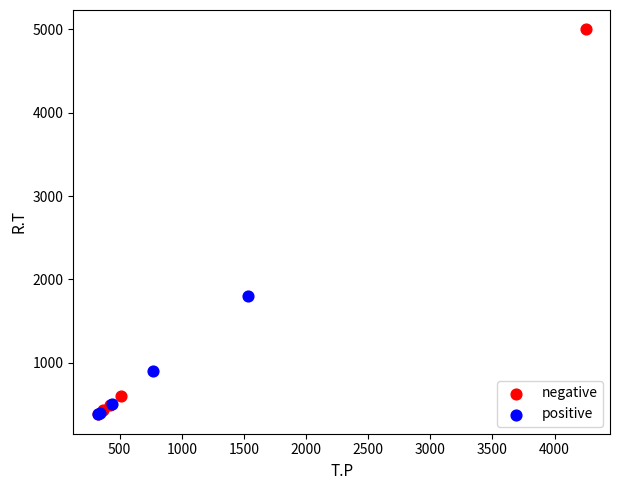

Which series has the largest Y range (max minus min)?

negative